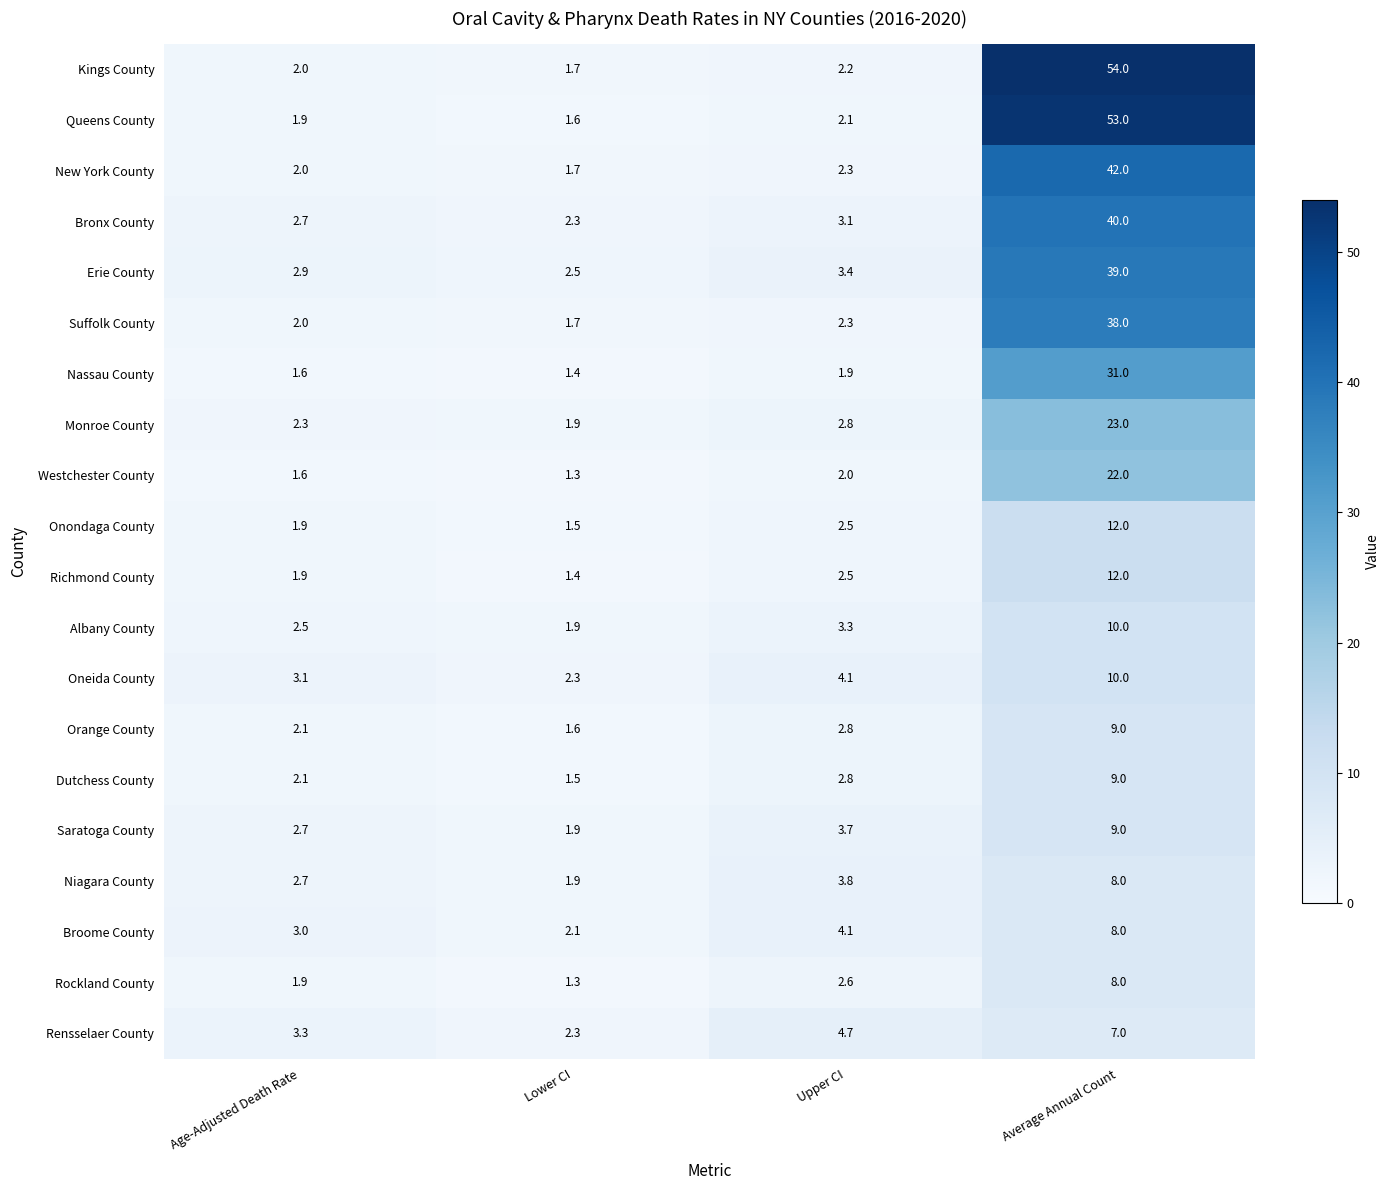

What is the minimum value shown in the chart?

1.3